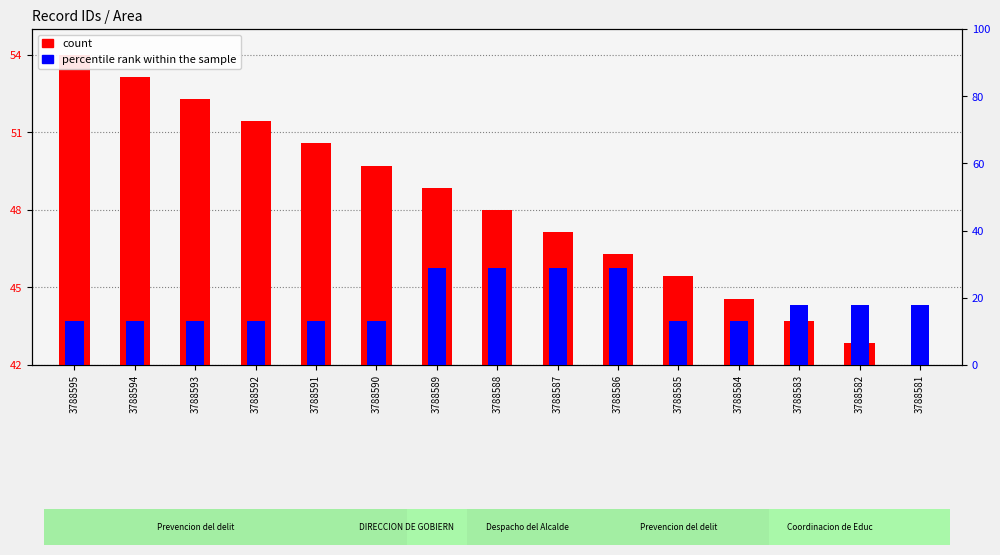

Rank the series by their maximum value, from lowest to highest.

percentile rank within the sample, count